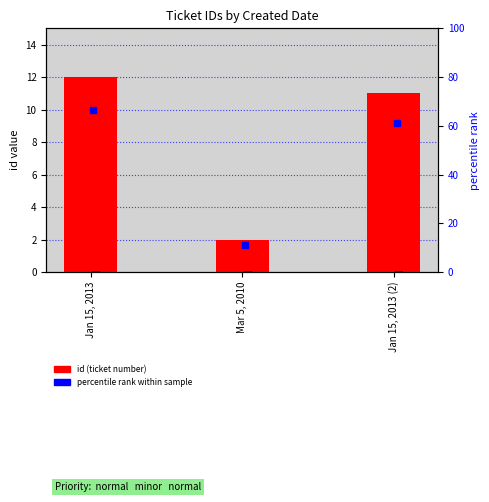

What position from the right is Jan 15, 2013 (2)?

1